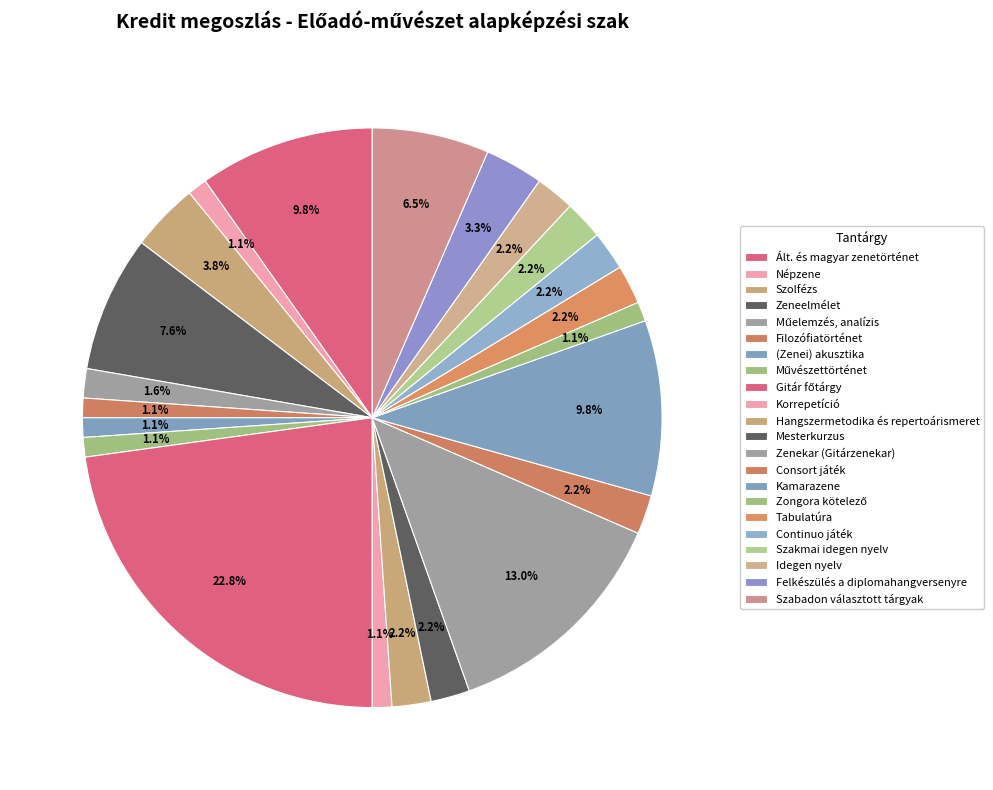

How many slices are in this pie chart?

22